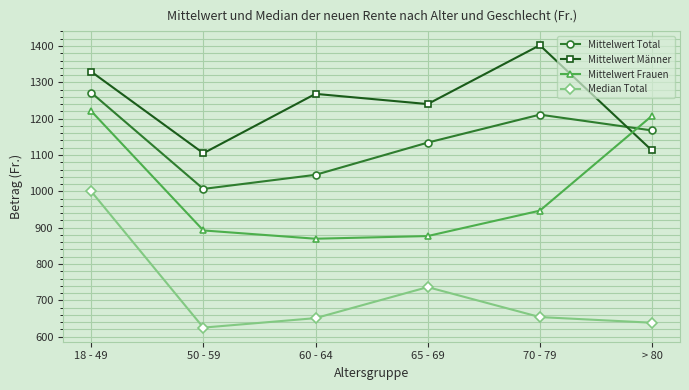

Between 50 - 59 and 65 - 69, which series saw the biggest shift?

Mittelwert Männer